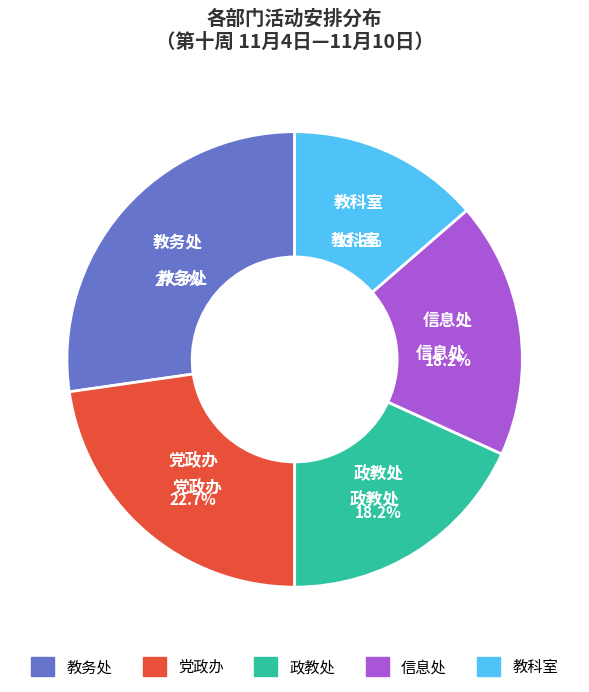

What percentage do 政教处 and 党政办 together represent?

40.9%